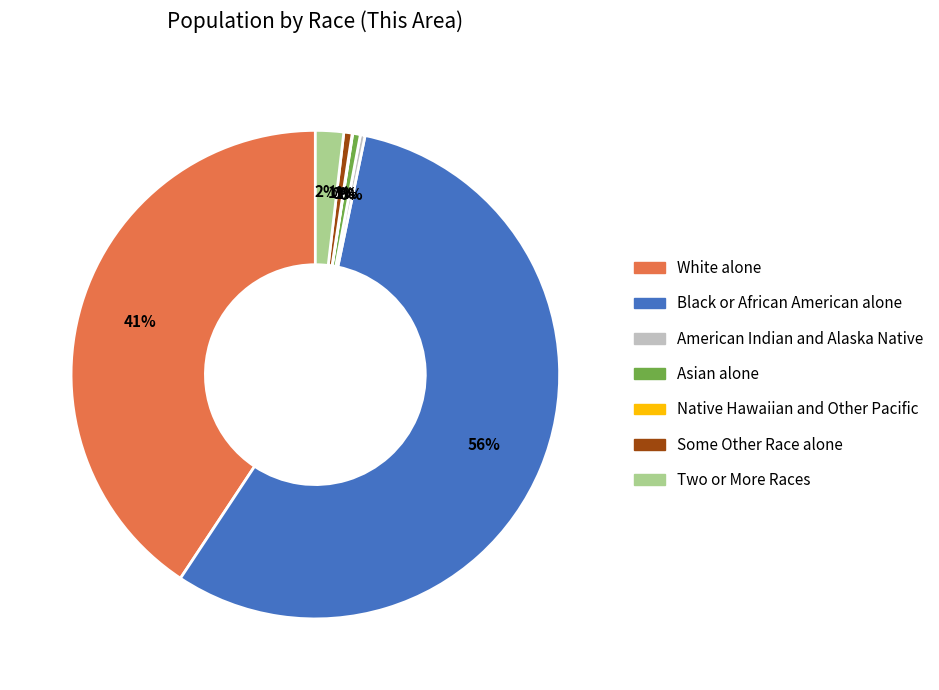

To the nearest percent, what percentage of the pie is Two or More Races?

2%